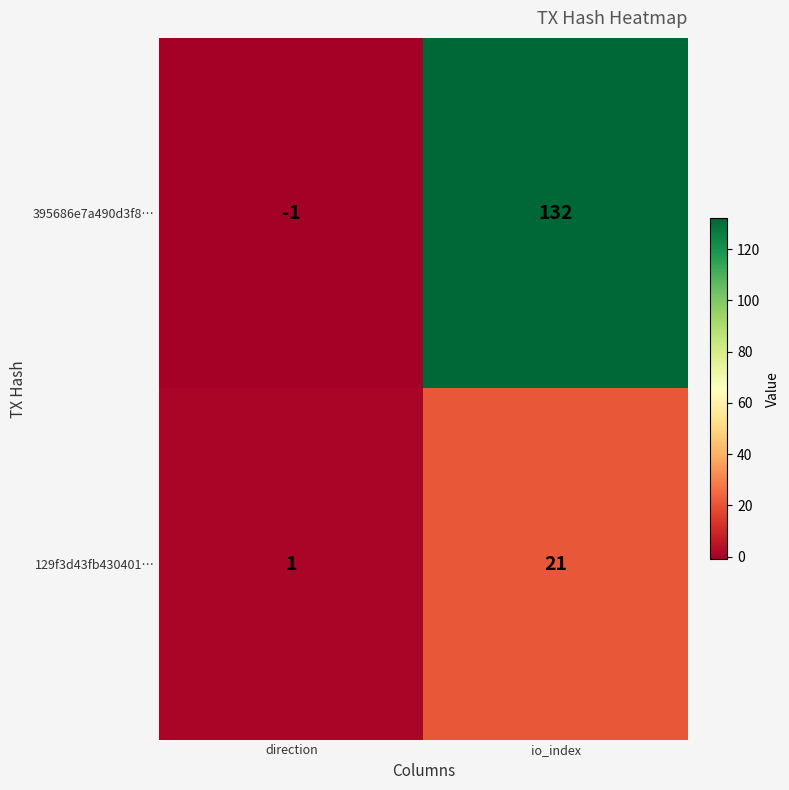

At which label is 129f3d43fb430401… closest to 11?

direction